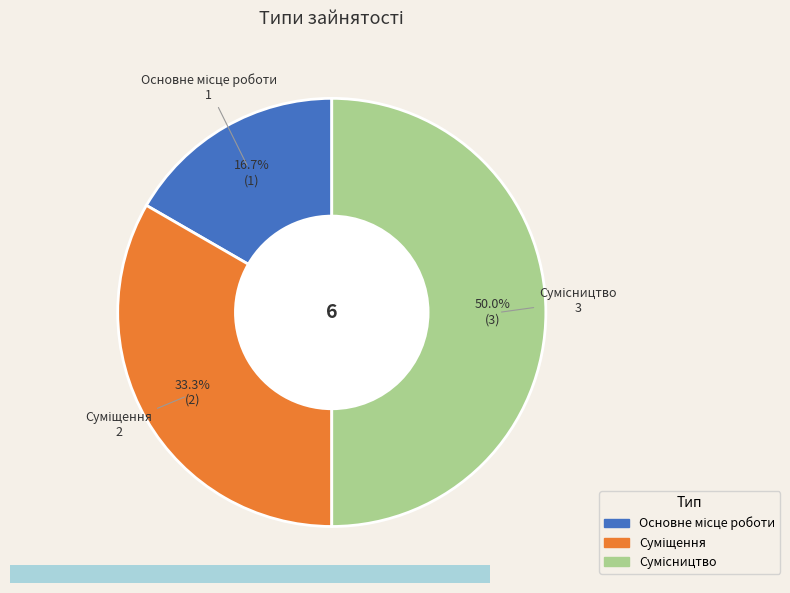

To the nearest percent, what is the average slice percentage?

33%